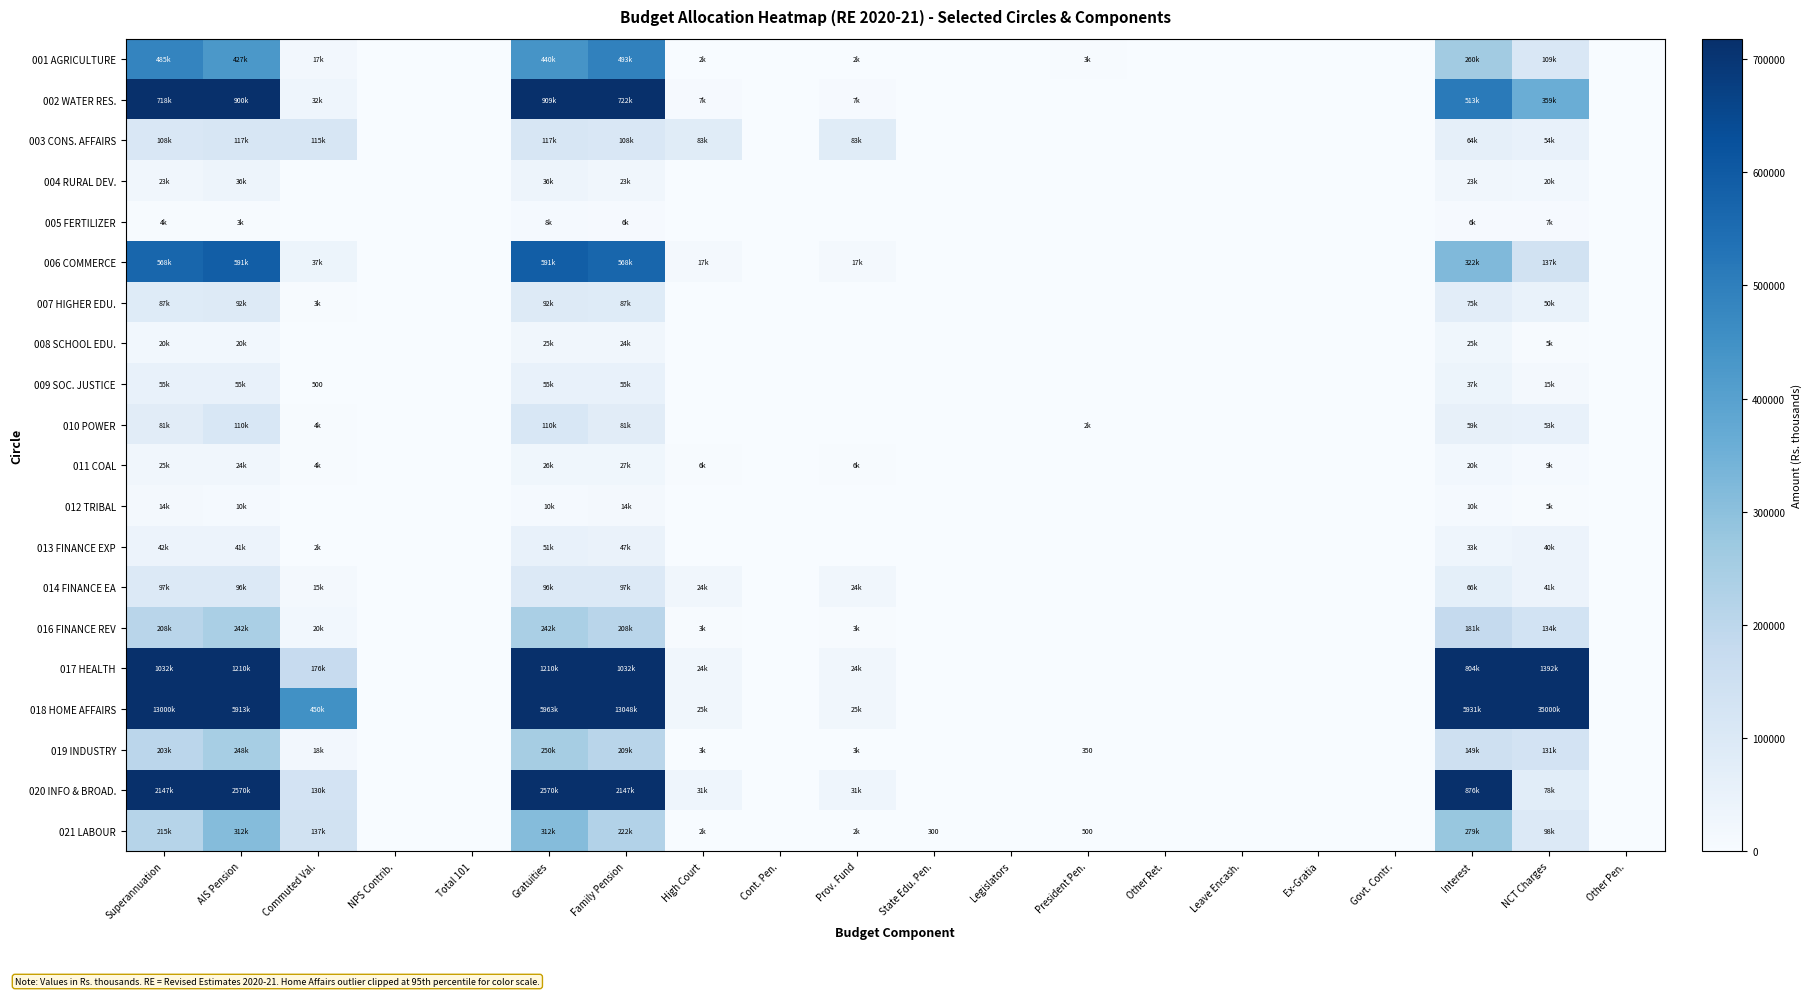

How many values in 007 HIGHER EDU. are above zero?

7